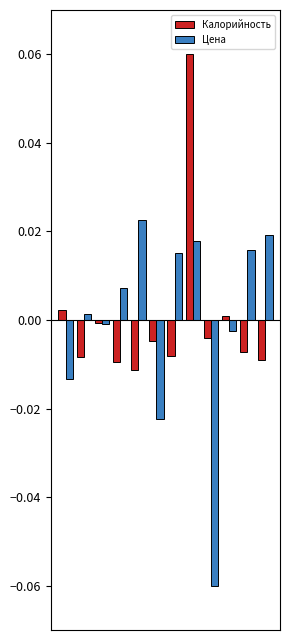

List the series in order of their peak value, highest first.

Калорийность, Цена